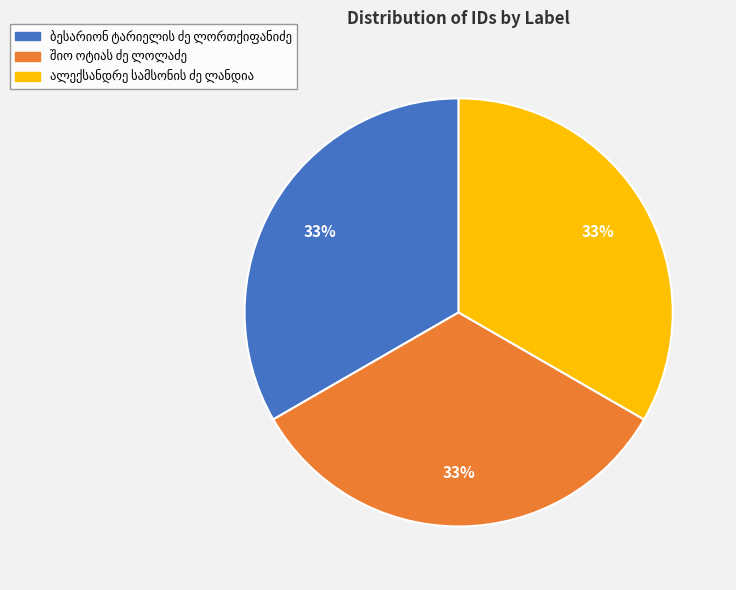

Is there a majority slice in this chart?

No